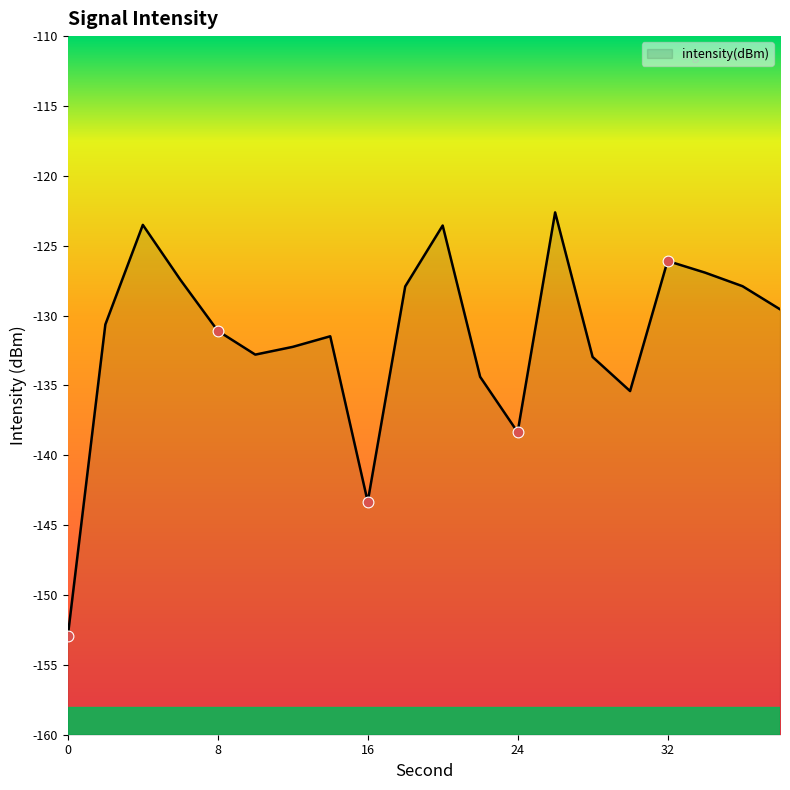

Between 0 and 12, which is larger?

12